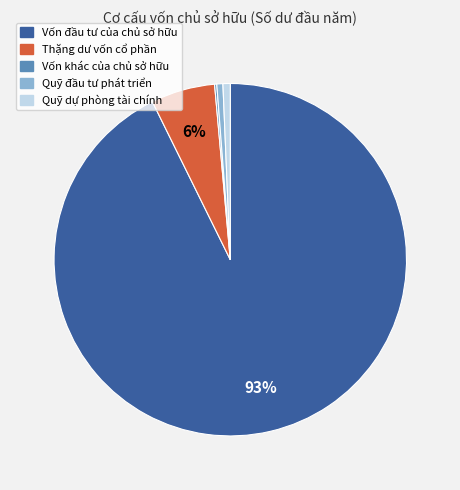

What is the majority slice?

Vốn đầu tư của chủ sở hữu